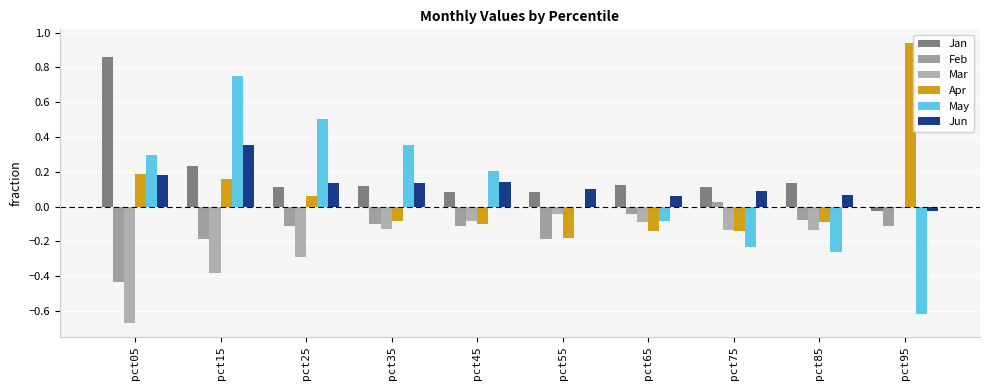

How many categories are shown in the chart?

10